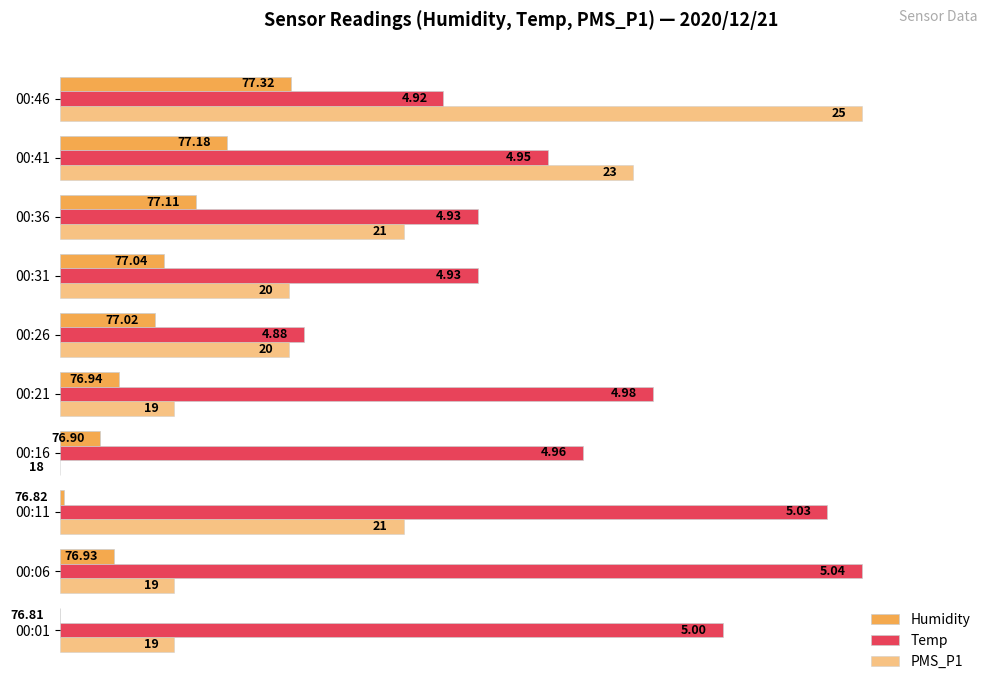

At how many categories does at least one series exceed 17?

10